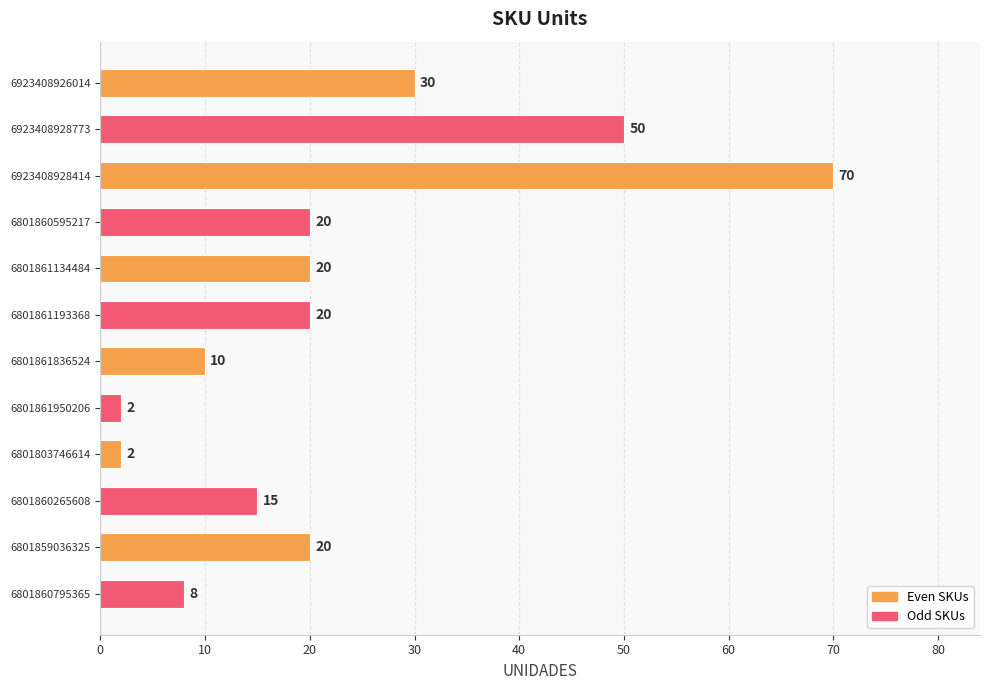

What is the maximum value shown in the chart?

70